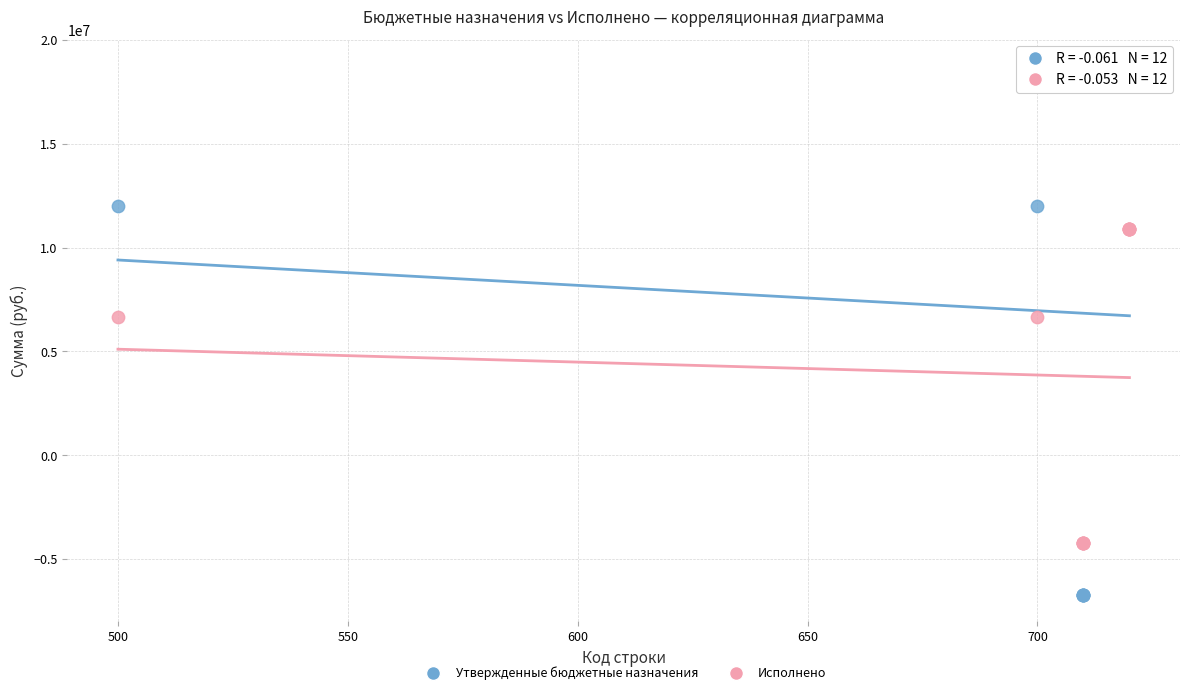

Which series has the widest spread of Y values?

Утвержденные бюджетные назначения